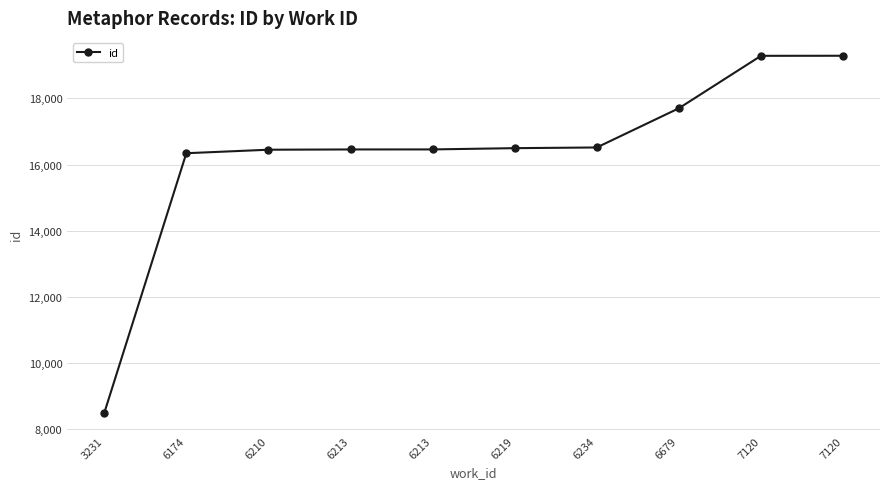

The value at 6234 is 16517. True or false?

True